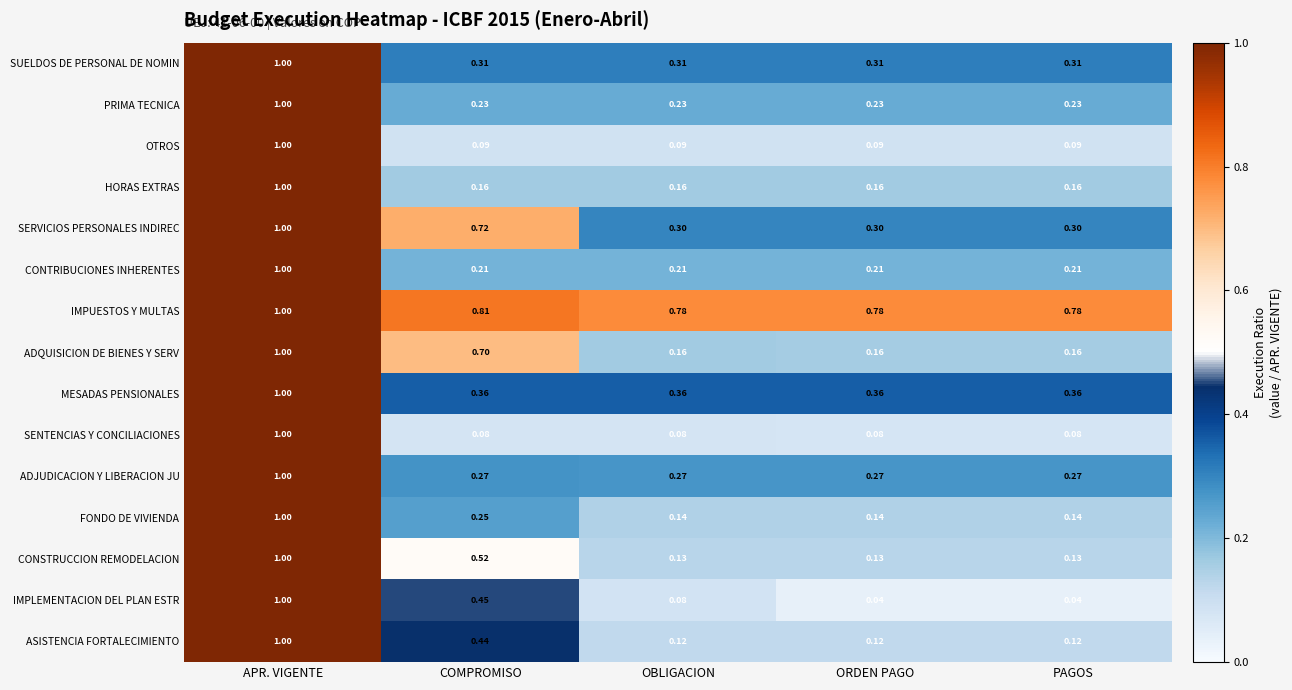

Which category has the highest value across all series?

APR. VIGENTE